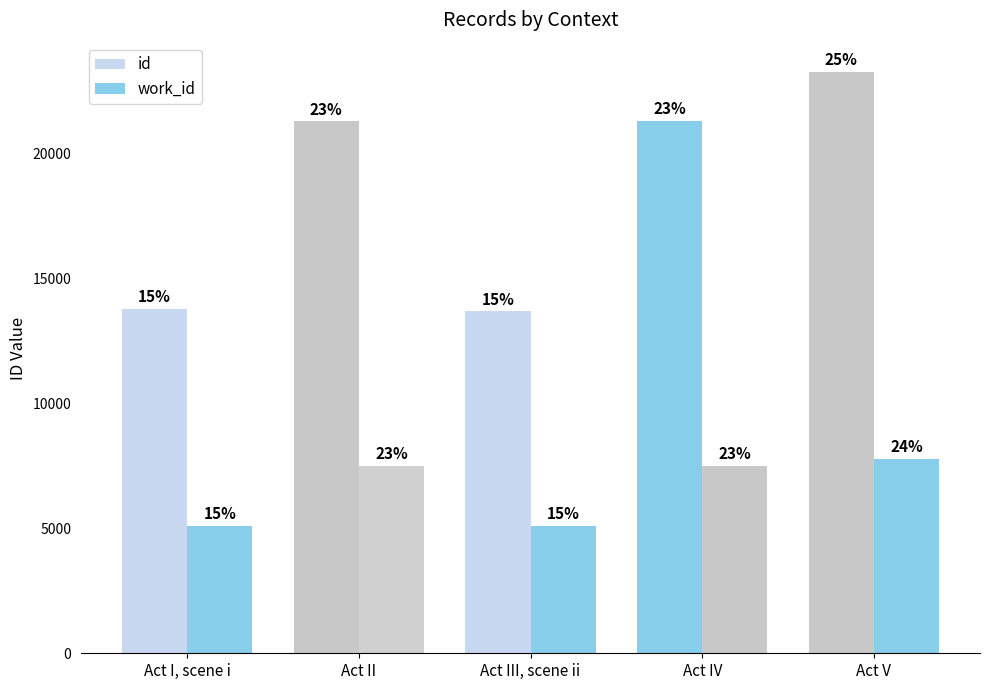

Is the value of id at Act III, scene ii greater than the value of work_id at Act III, scene ii?

Yes